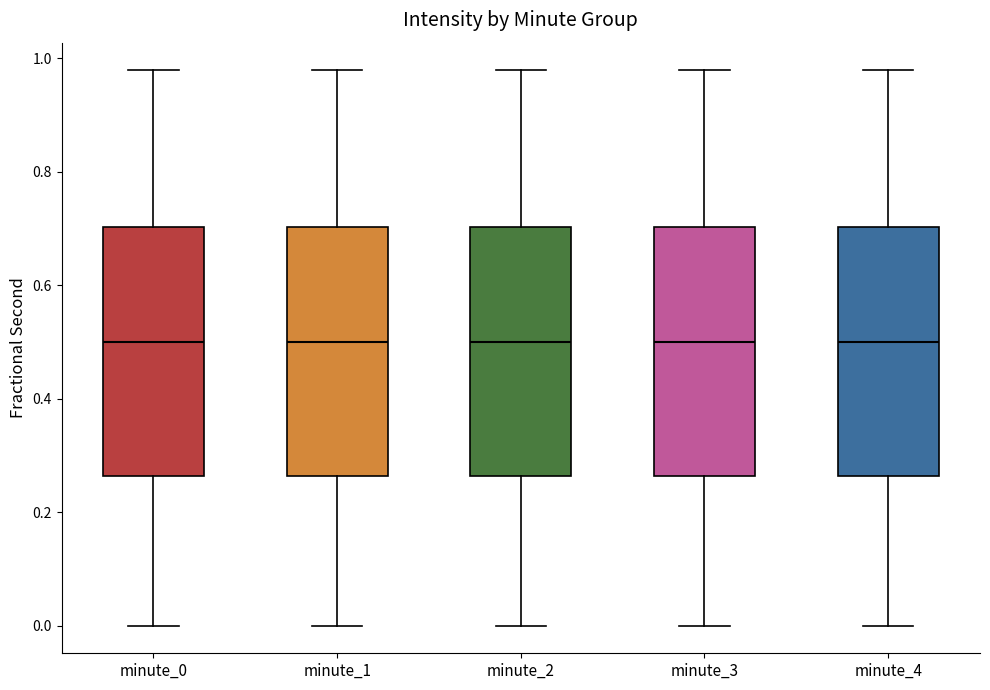

Where does the upper whisker of the box for minute_4 end on the y-axis? The values are not printed on the chart, so give them approximately, as read against the axis.

0.98